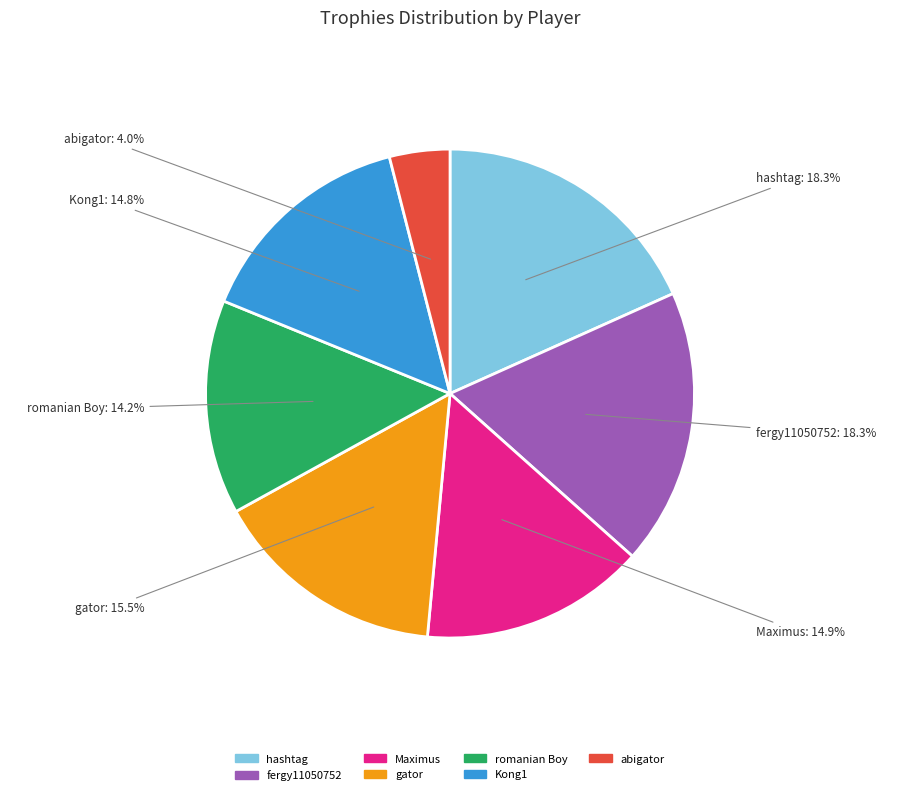

What is the total percentage of romanian Boy and Maximus?

29.1%